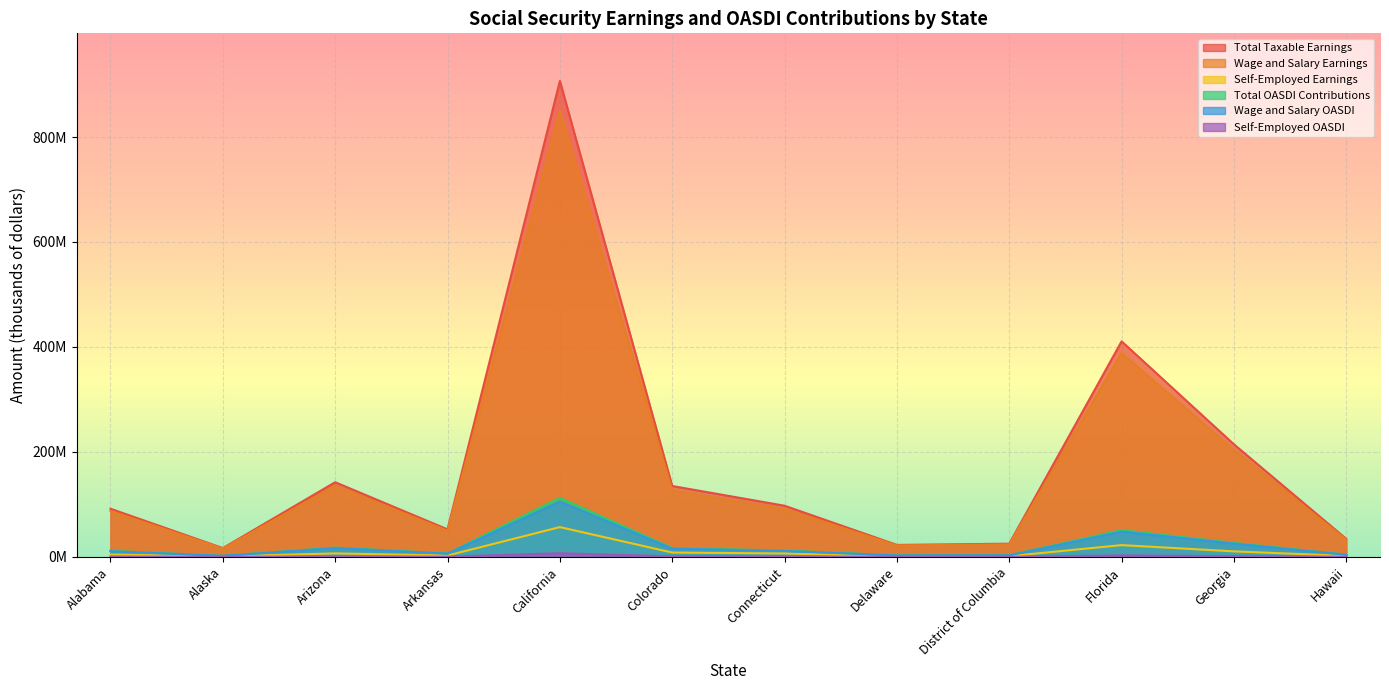

Which series has the largest range (max minus min)?

Total Taxable Earnings